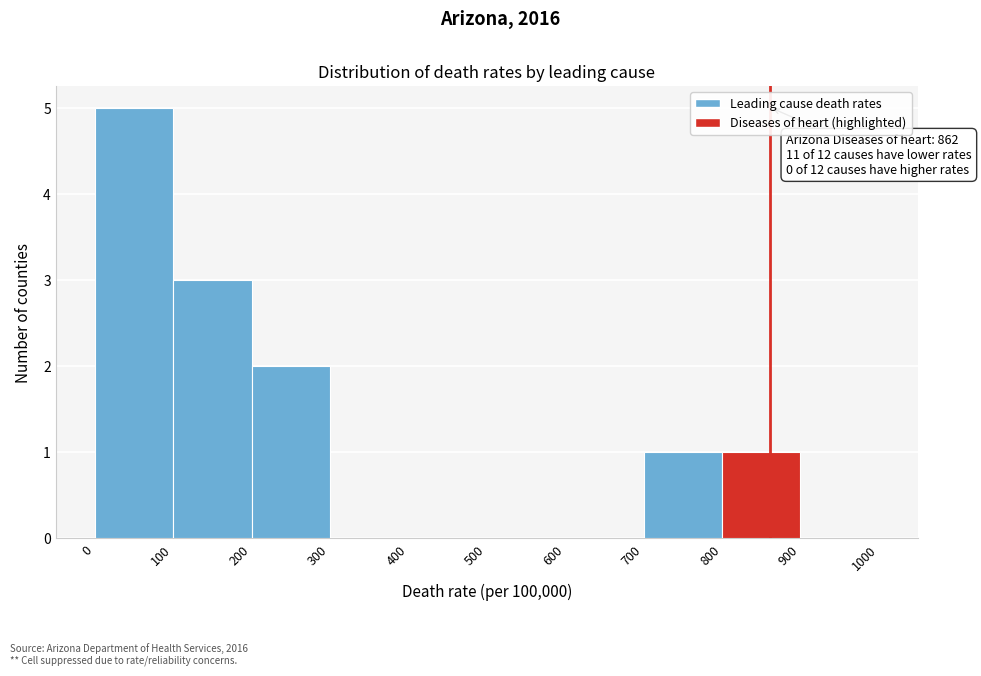

Which range on the x-axis has the tallest bar?

0 to 100